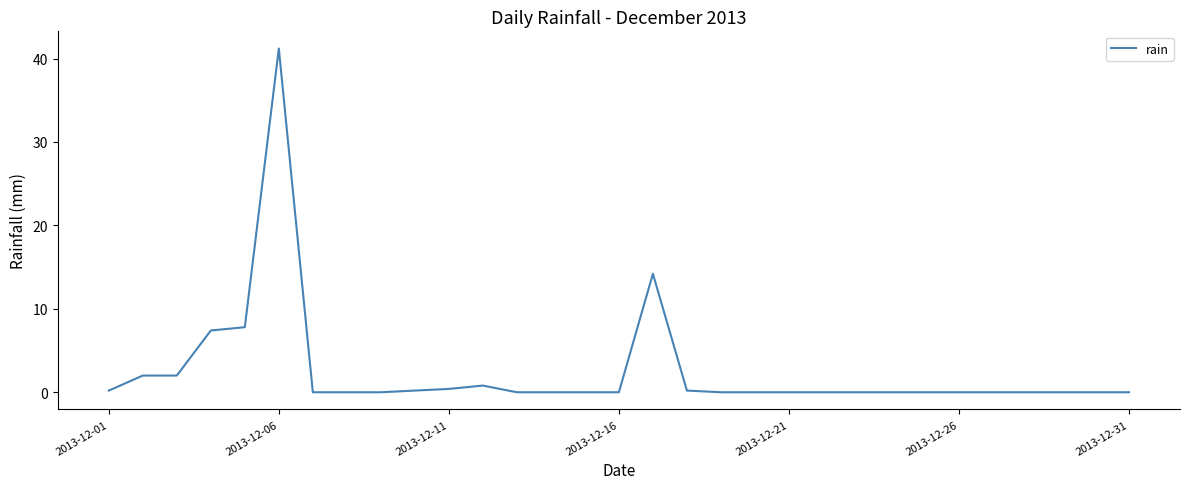

True or false: the data has more than 1 interior local peaks.

True